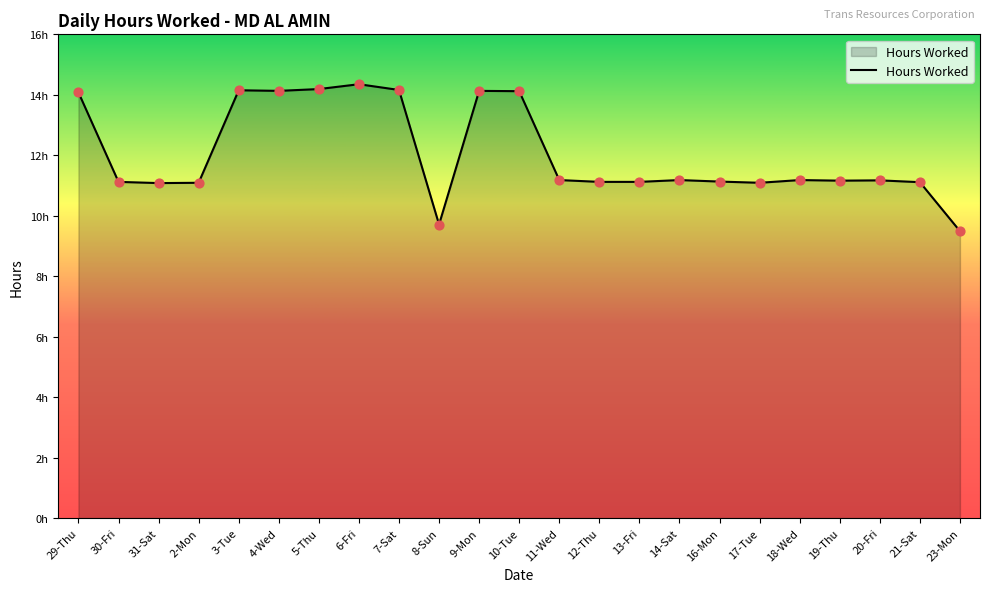

What is the change in value from 11-Wed to 12-Thu?

-0.1